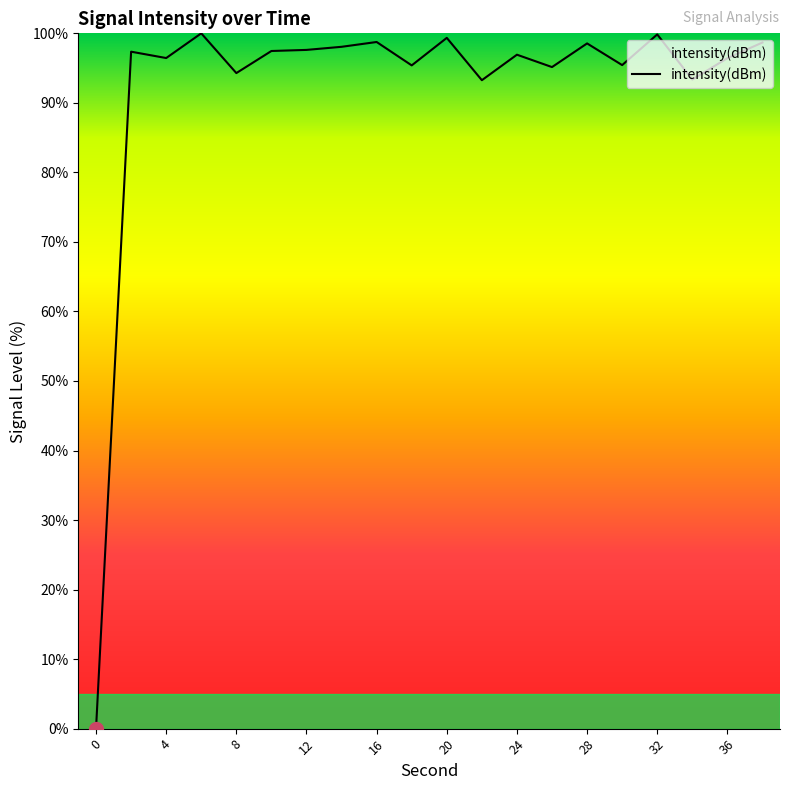

What is the difference between the maximum and minimum values?

100.0